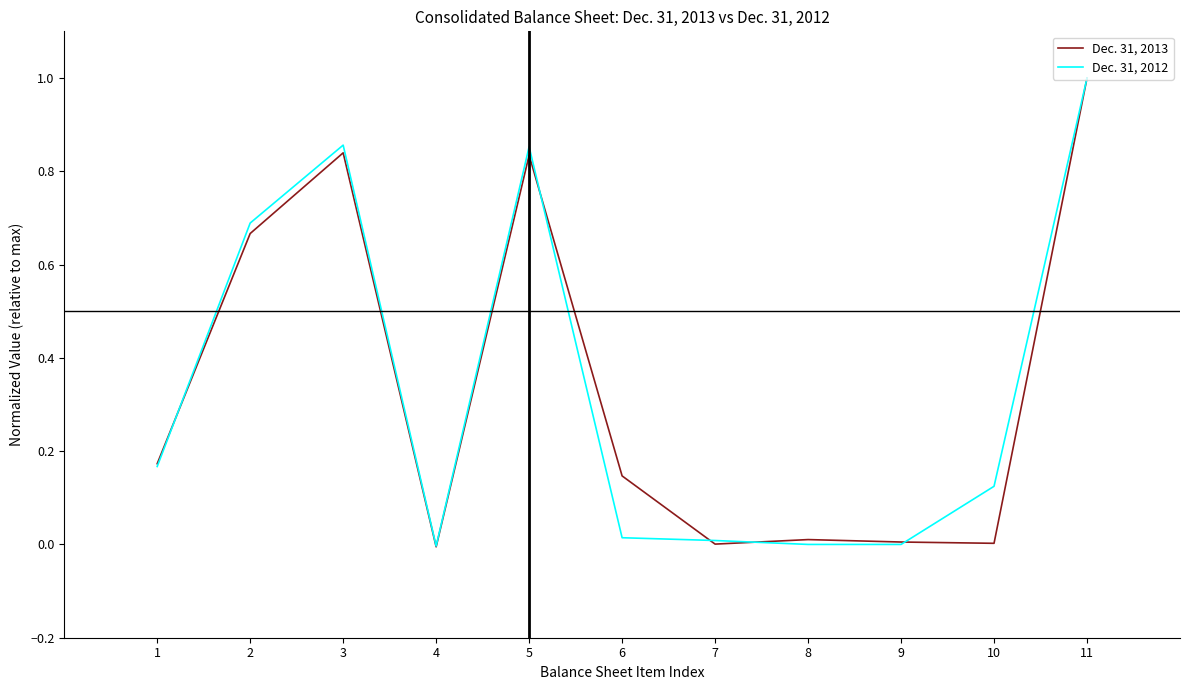

The value of Dec. 31, 2012 at 9 is -0.6. True or false?

False